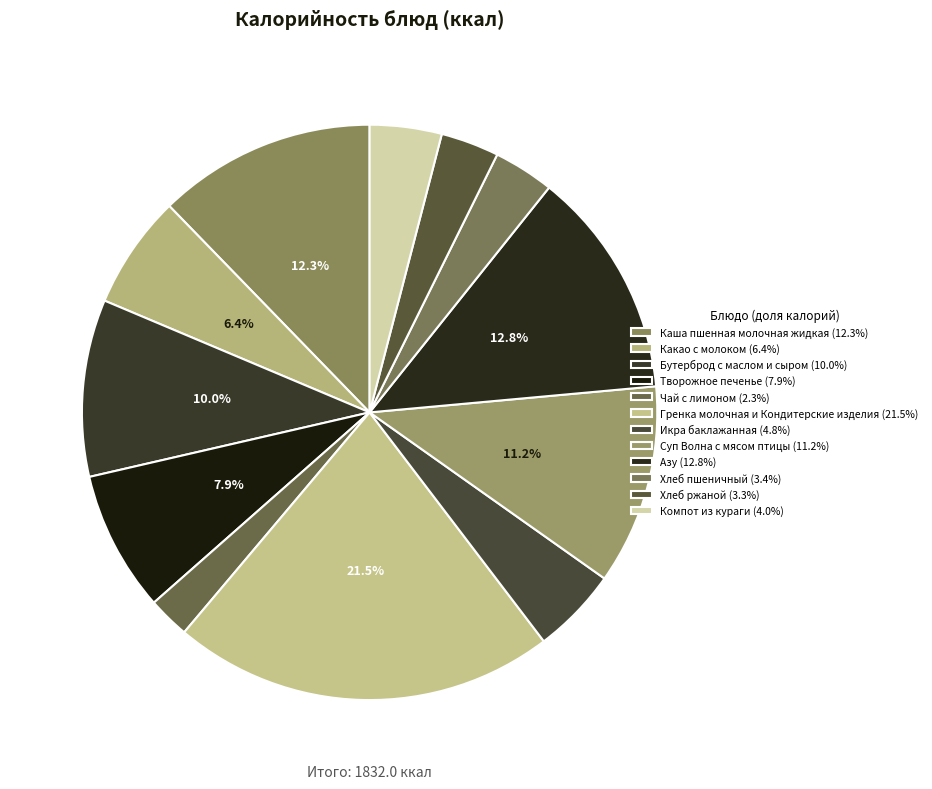

Count the number of slices in the pie.

12